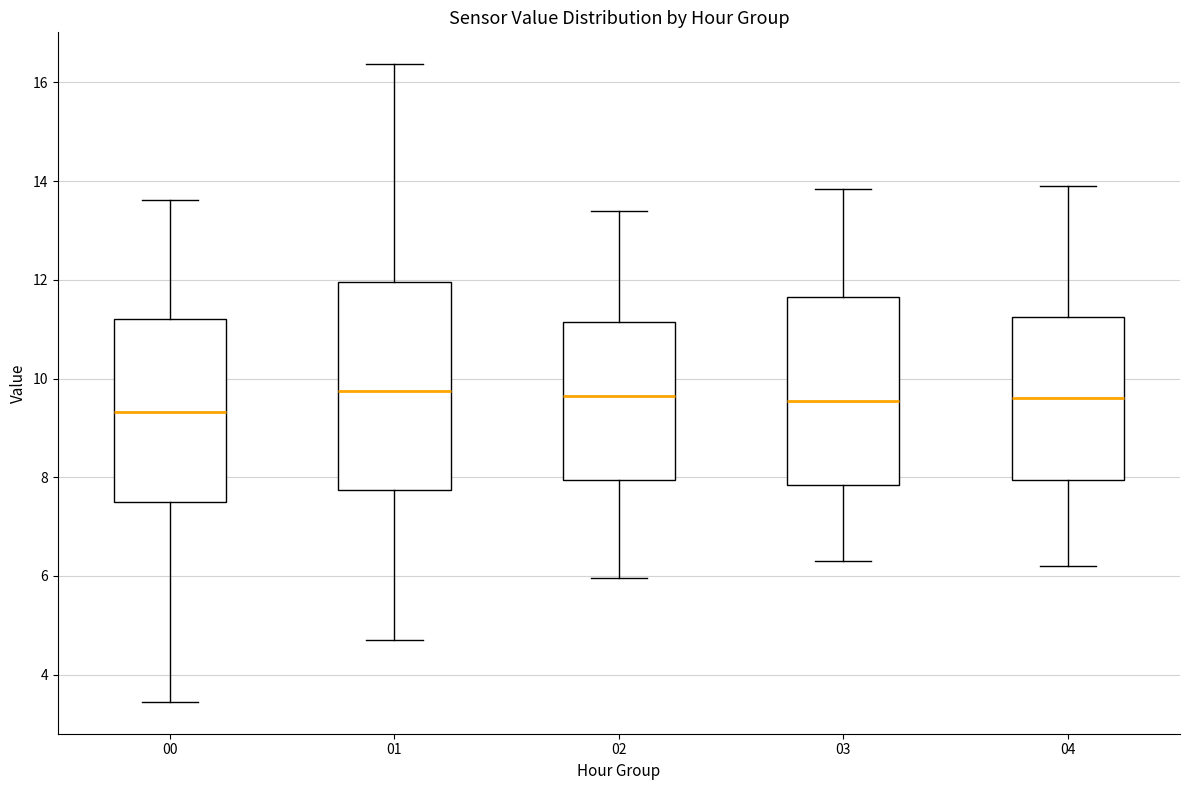

Comparing the boxes themselves (not the whiskers), which one is the tallest?

01